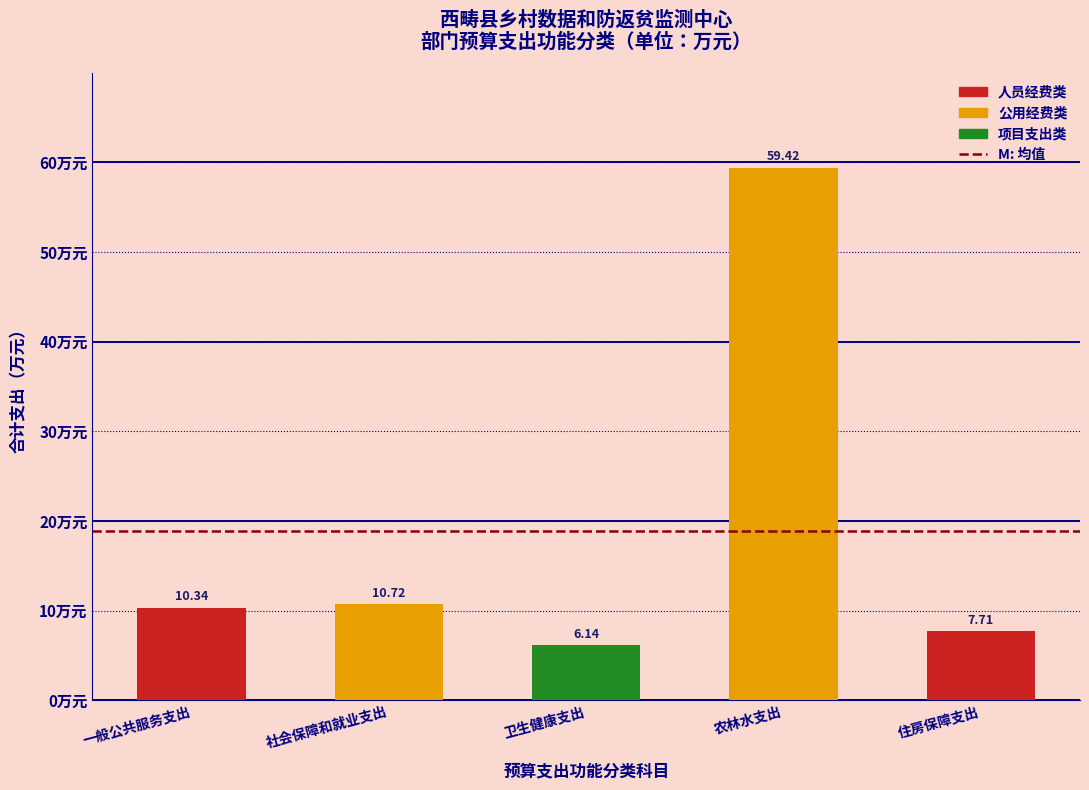

What is the difference between the maximum and minimum values?

53.3